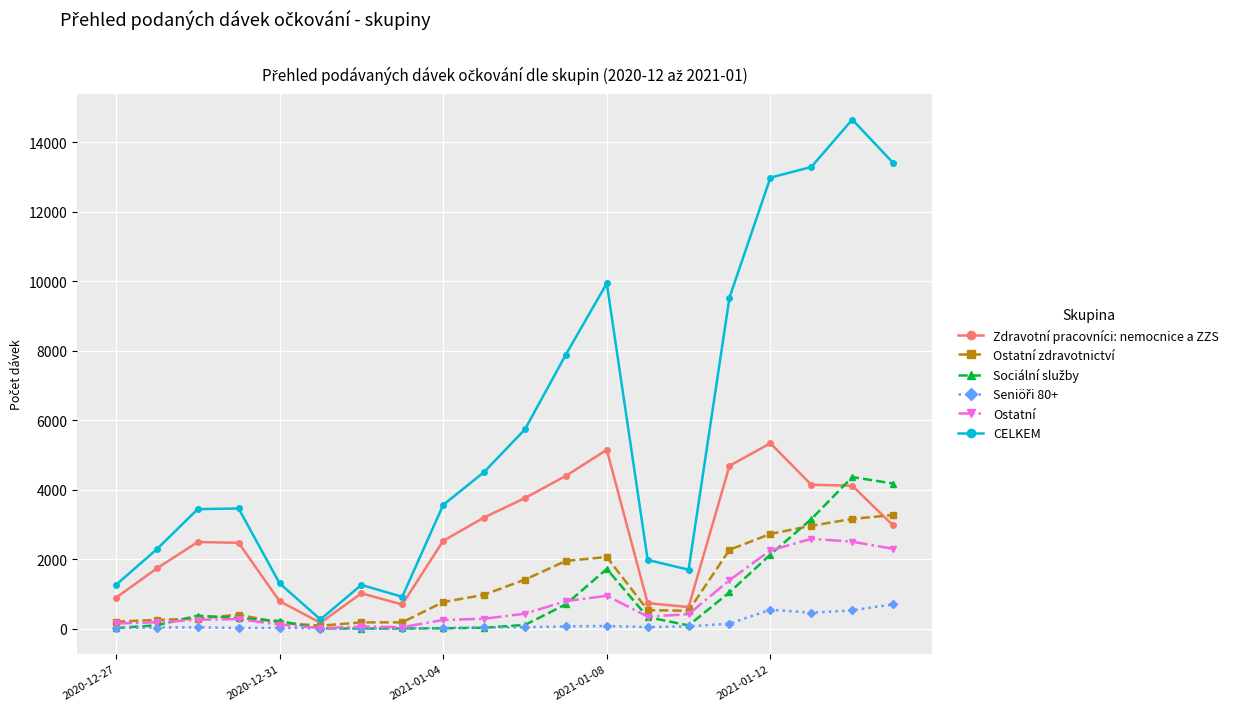

What is the greatest value displayed?

14648